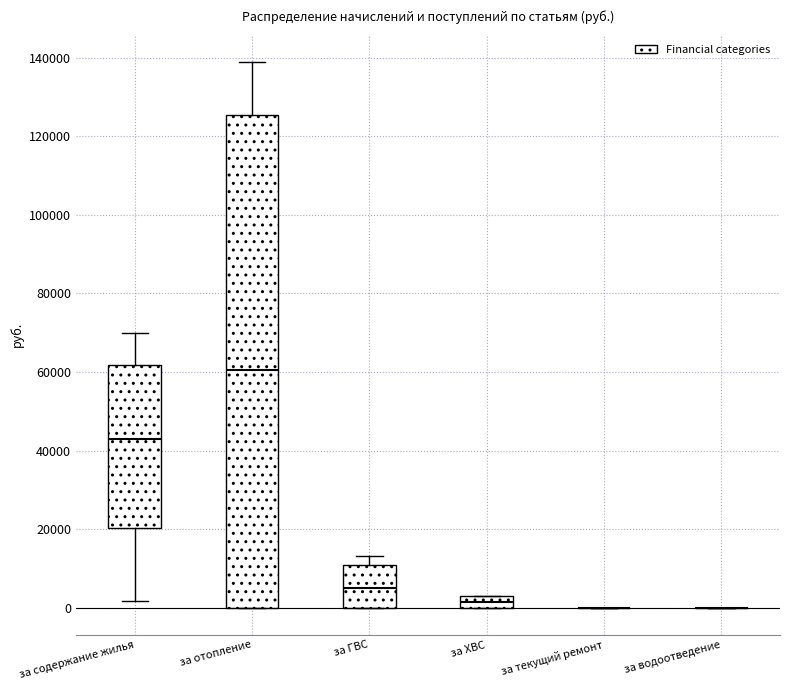

Comparing the boxes themselves (not the whiskers), which one is the tallest?

за отопление